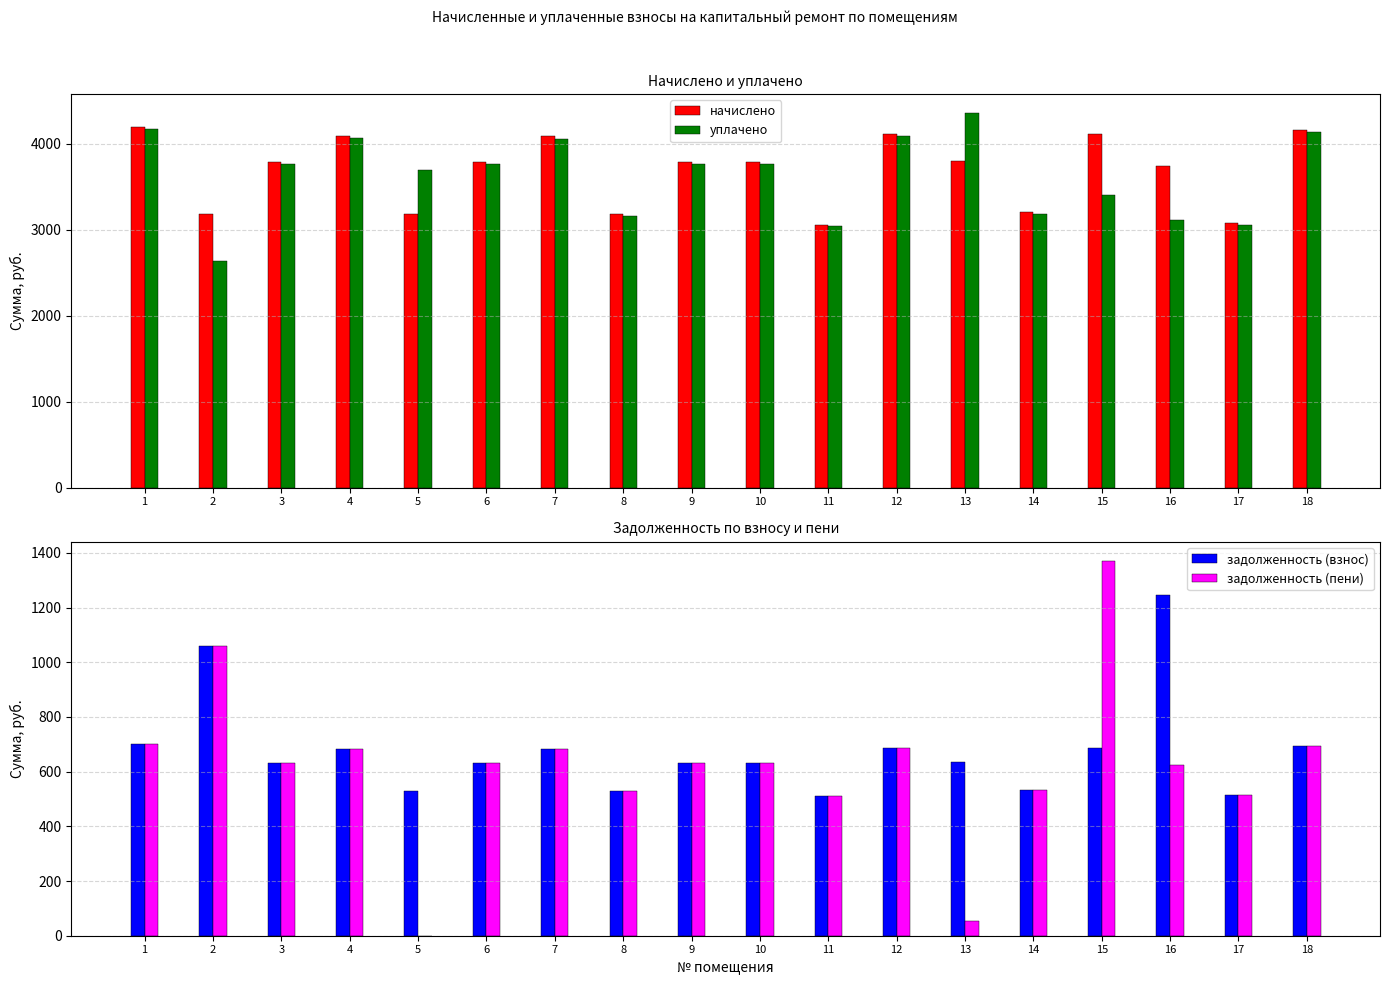

What is the approximate value of уплачено at 3?

3765.0